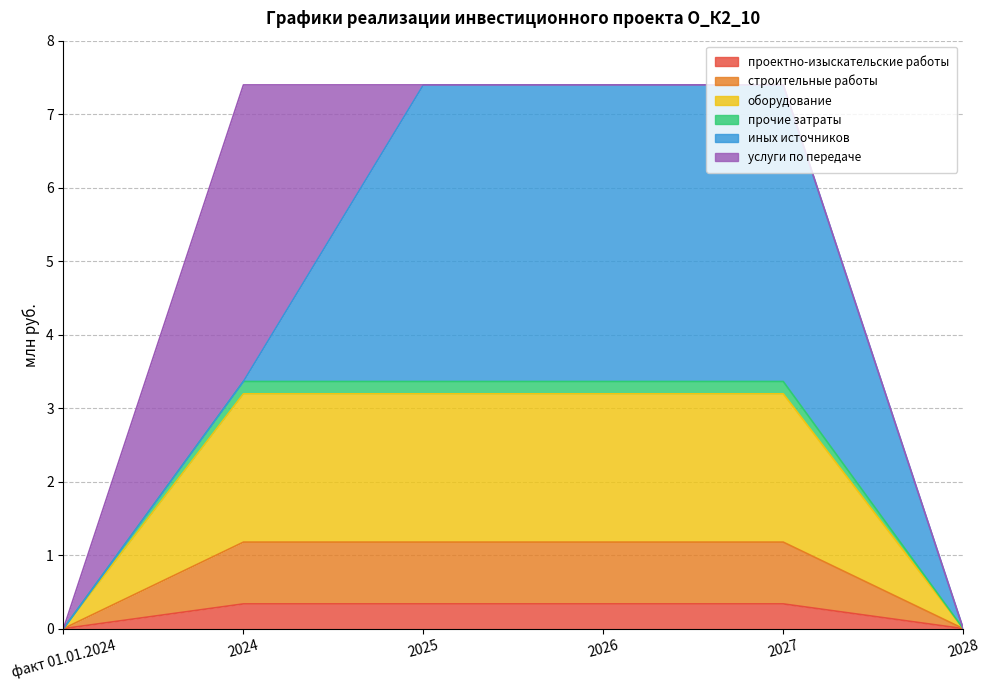

Is it true that проектно-изыскательские работы equals 0.0 at 2028?

True